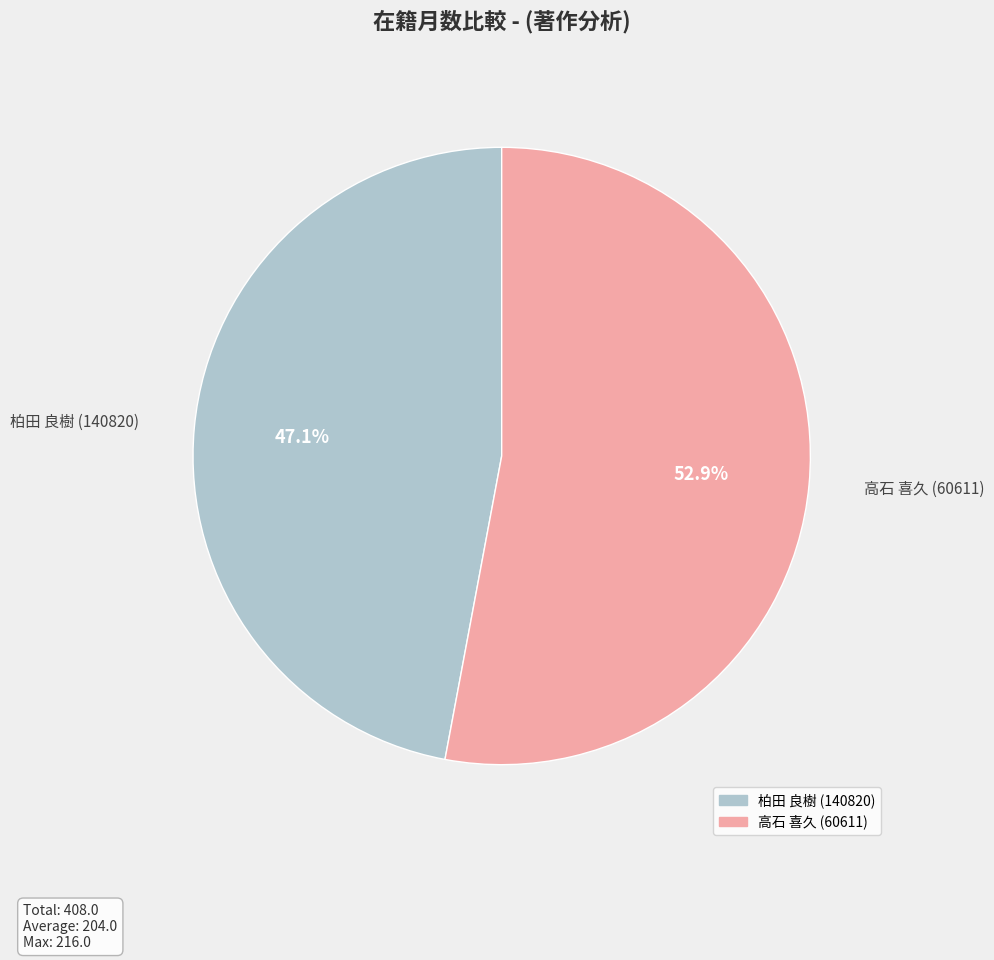

Count the number of slices in the pie.

2